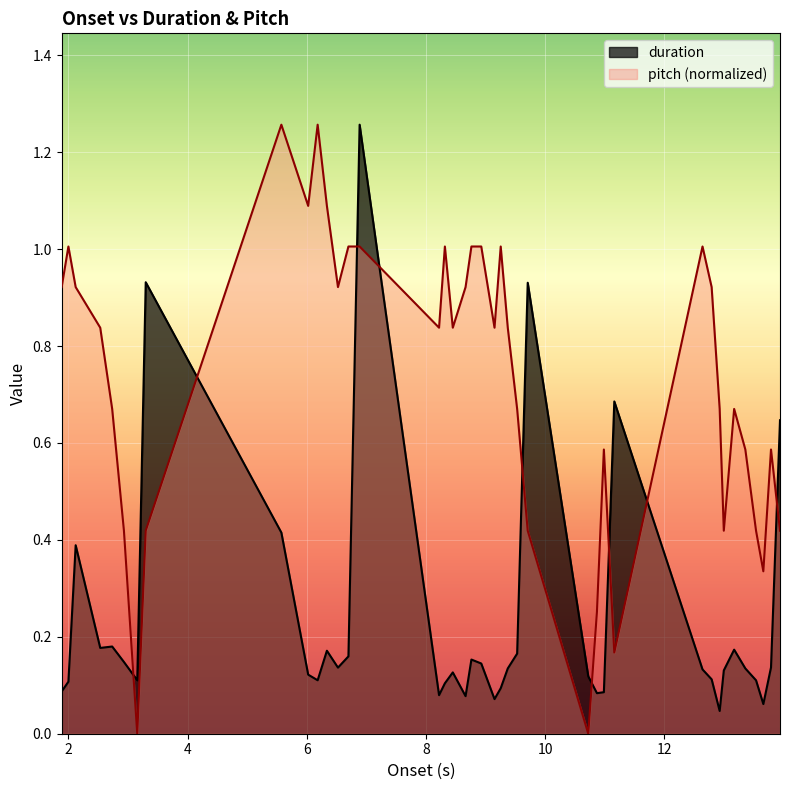

Rank the series by their average value, from highest to lowest.

pitch (normalized), duration